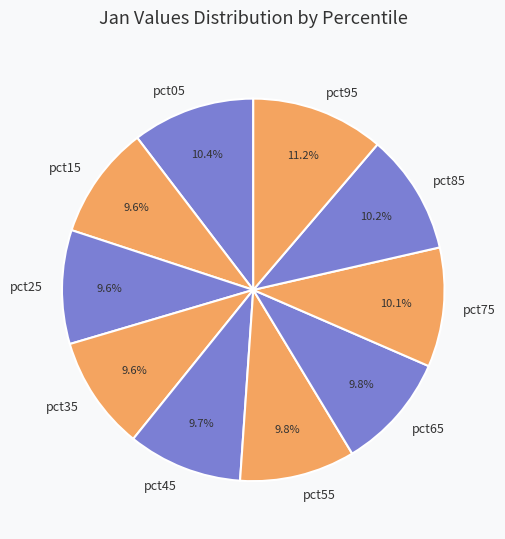

Do pct75 and pct55 together represent more than half of the pie?

No